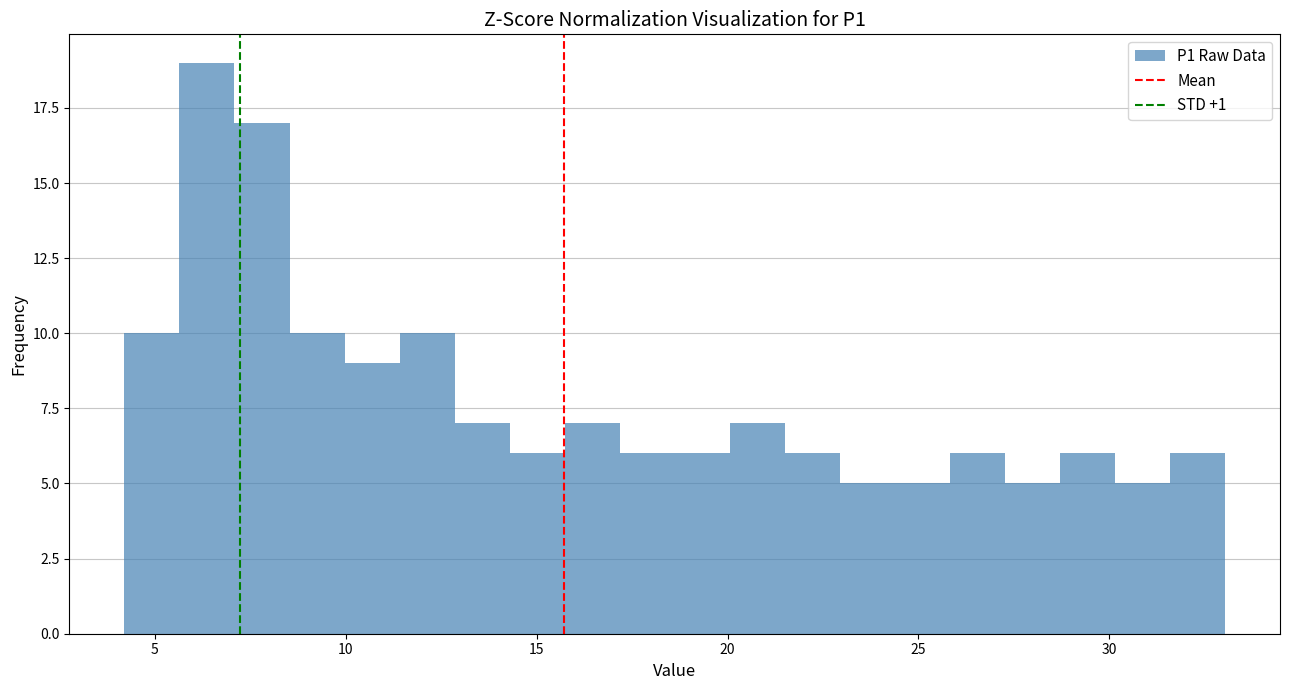

Around what value on the x-axis is the tallest bar? Give the approximate position of its centre, as read against the axis.

6.5